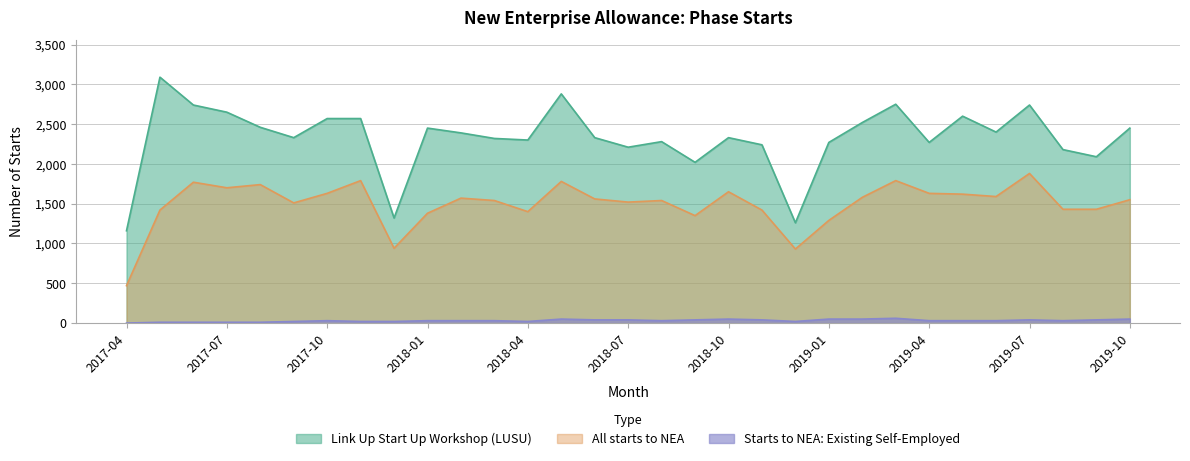

The Link Up Start Up Workshop (LUSU) series shows 1320 at 2017-12. True or false?

True